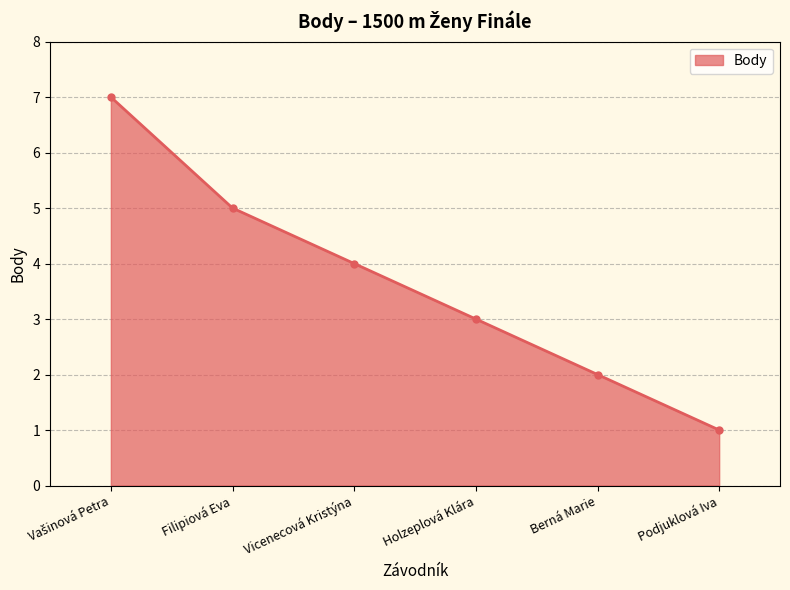

What is the change in value from Filipiová Eva to Holzeplová Klára?

-2